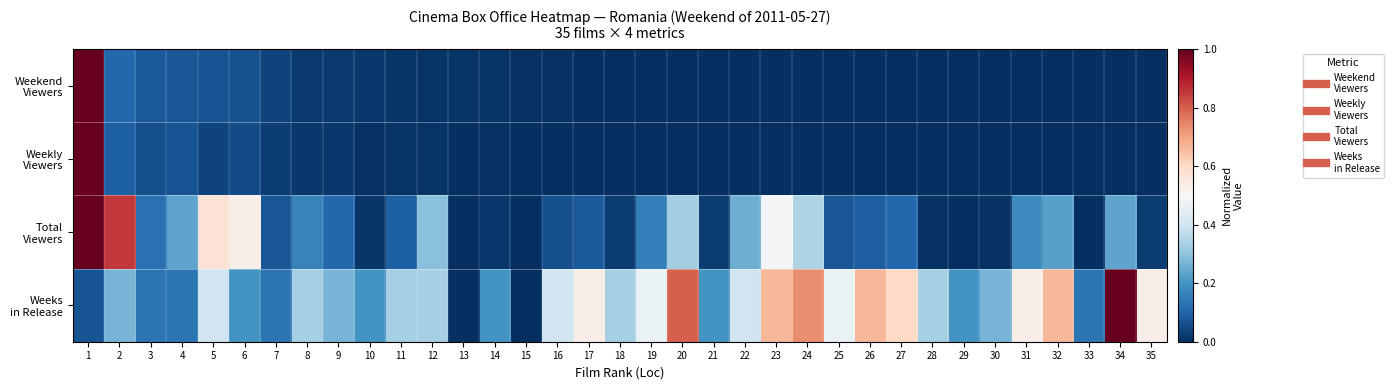

At 1, list the series in order from smallest to largest.

Weeks in Release, Weekend Viewers, Weekly Viewers, Total Viewers